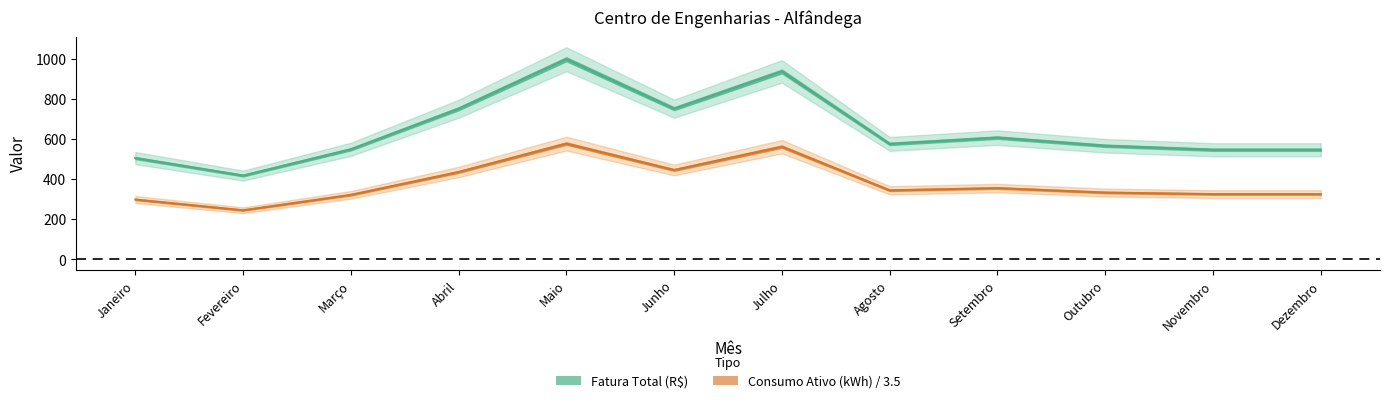

Which series has the largest total across all categories?

Fatura Total (R$)